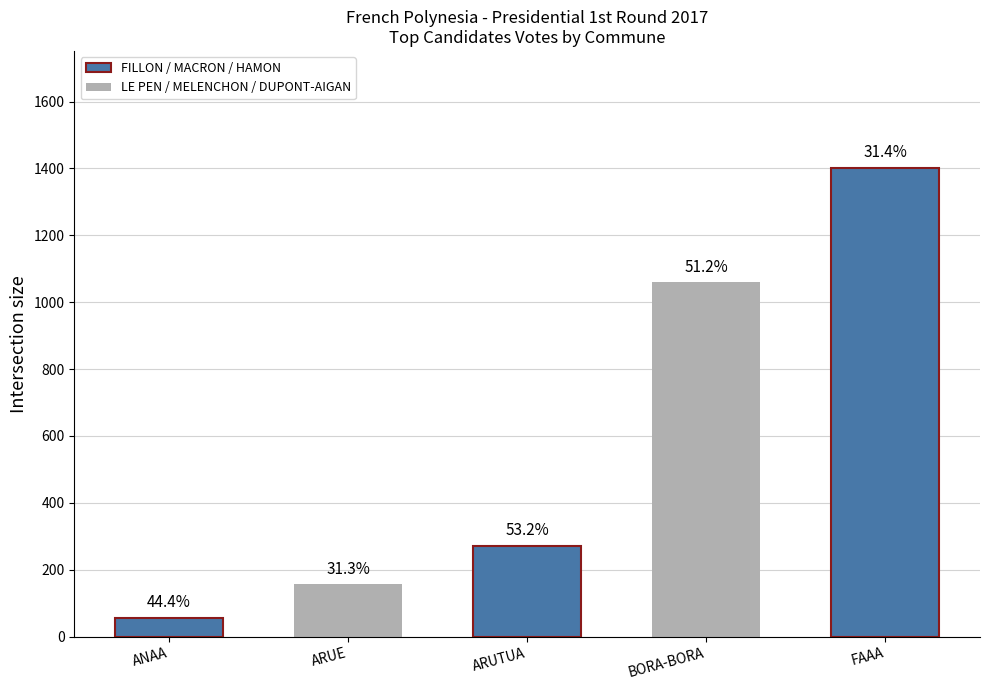

At which label is the value closest to 728?

BORA-BORA